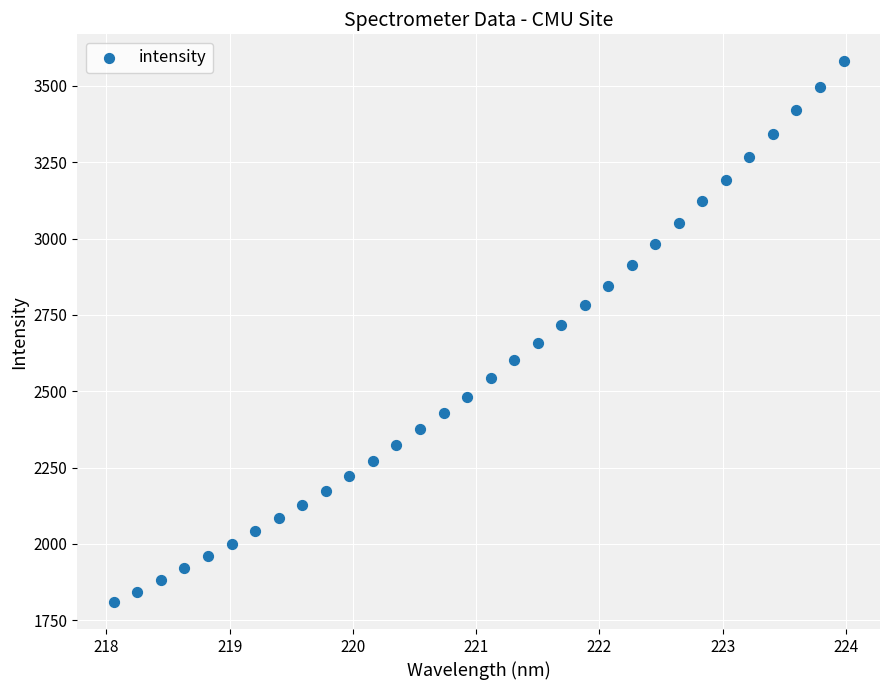

What is the range of X values (max minus min)?

5.9